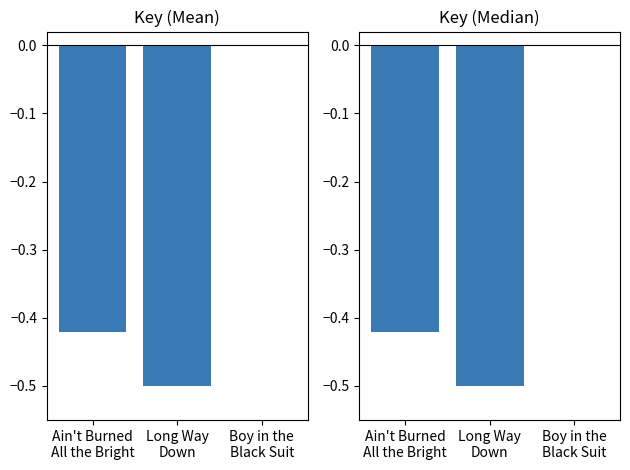

True or false: the data shows -0.4 at Ain't Burned
All the Bright.

True